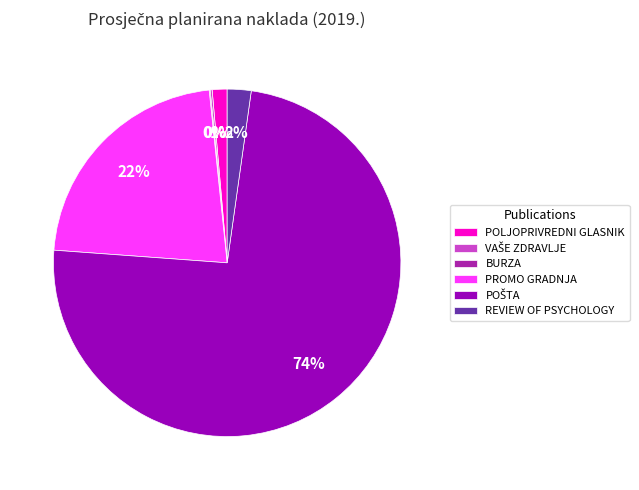

To the nearest percent, what is the difference between the PROMO GRADNJA and POLJOPRIVREDNI GLASNIK slice percentages?

21%